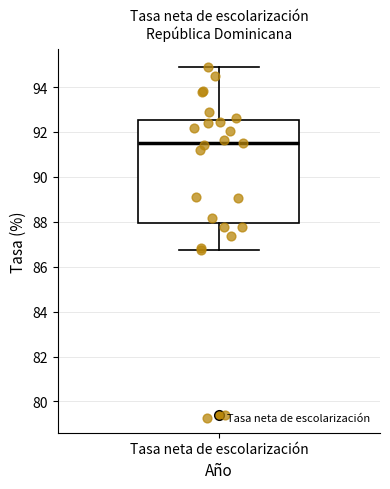

Transcribe this box plot: give where the median line is, the range the box spans, and where the two whiskers end, as read against the y-axis. The values are not printed on the chart, so give them approximately, as read against the axis.

median 91.6, box 88.0 to 92.6, whiskers 86.8 to 95.0